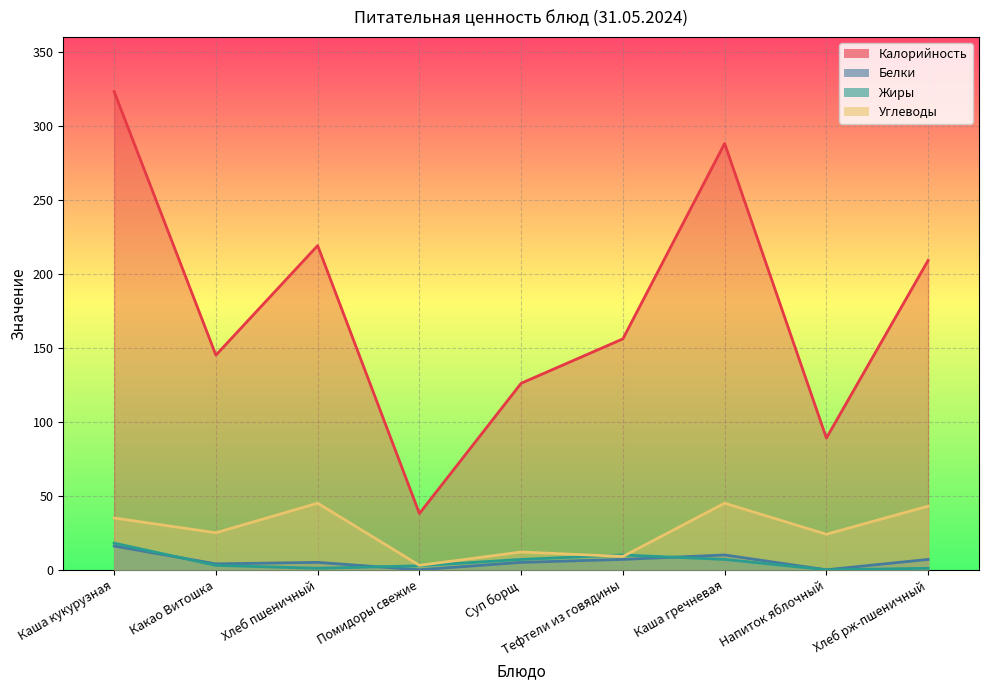

How many values in the Углеводы series exceed 25?

4